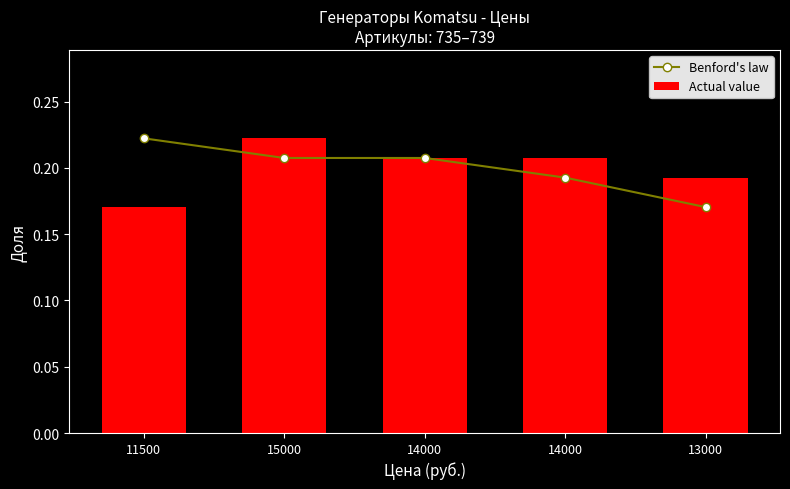

Which series has the largest total across all categories?

Benford's law